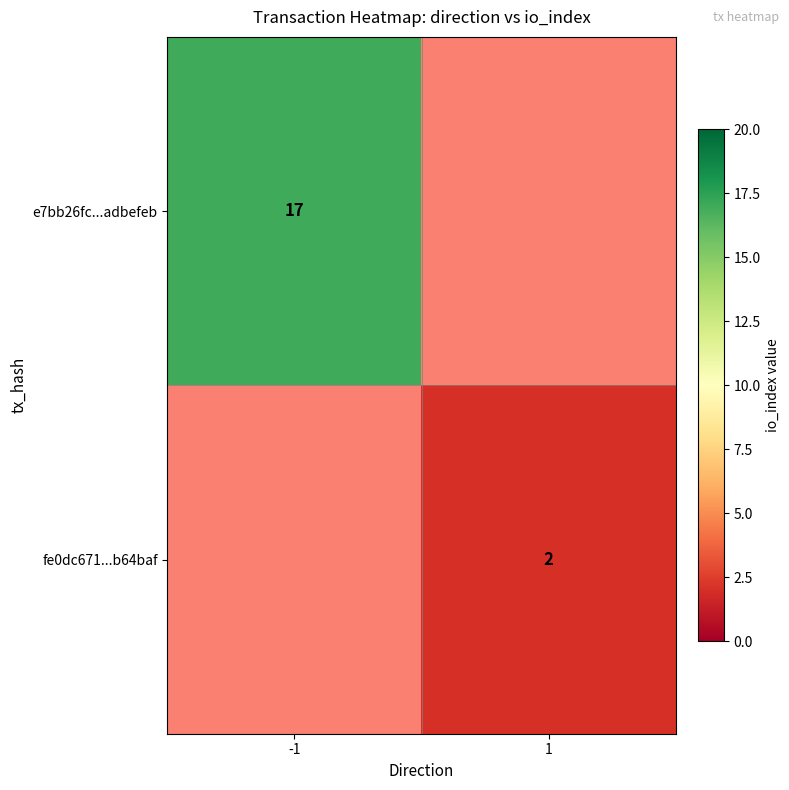

True or false: fe0dc671...b64baf has a value of 2.8 at 1.

False